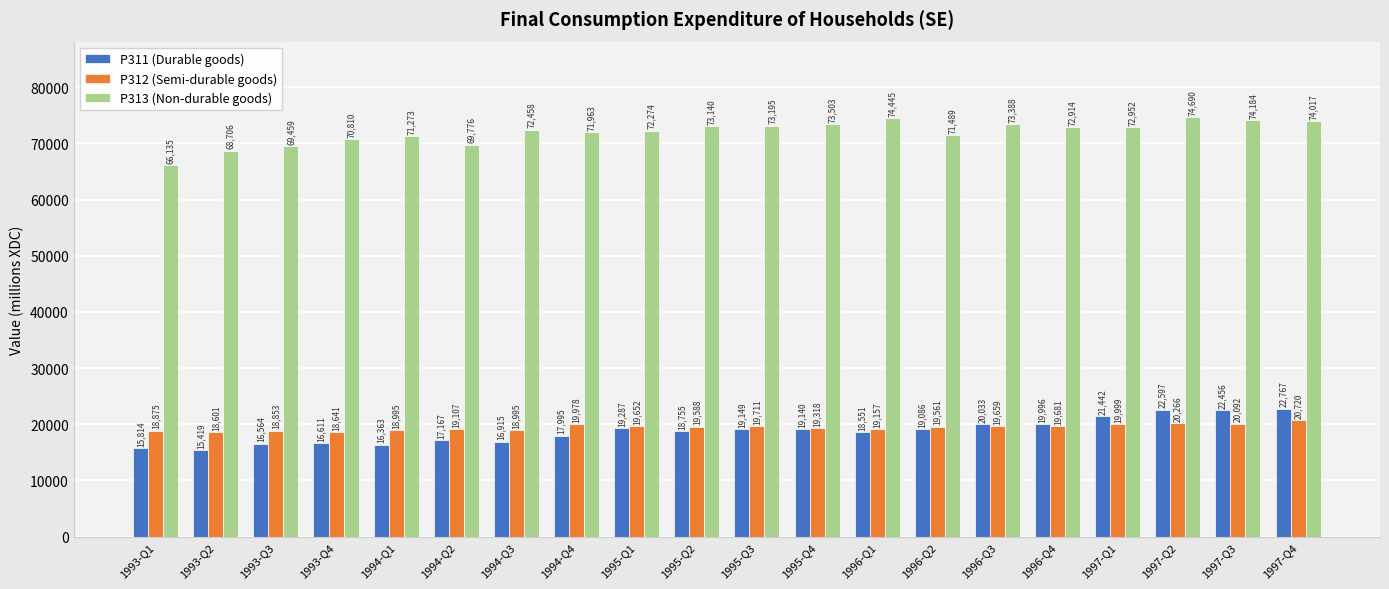

What is the difference between the P312 (Semi-durable goods) values at 1997-Q4 and 1993-Q2?

2119